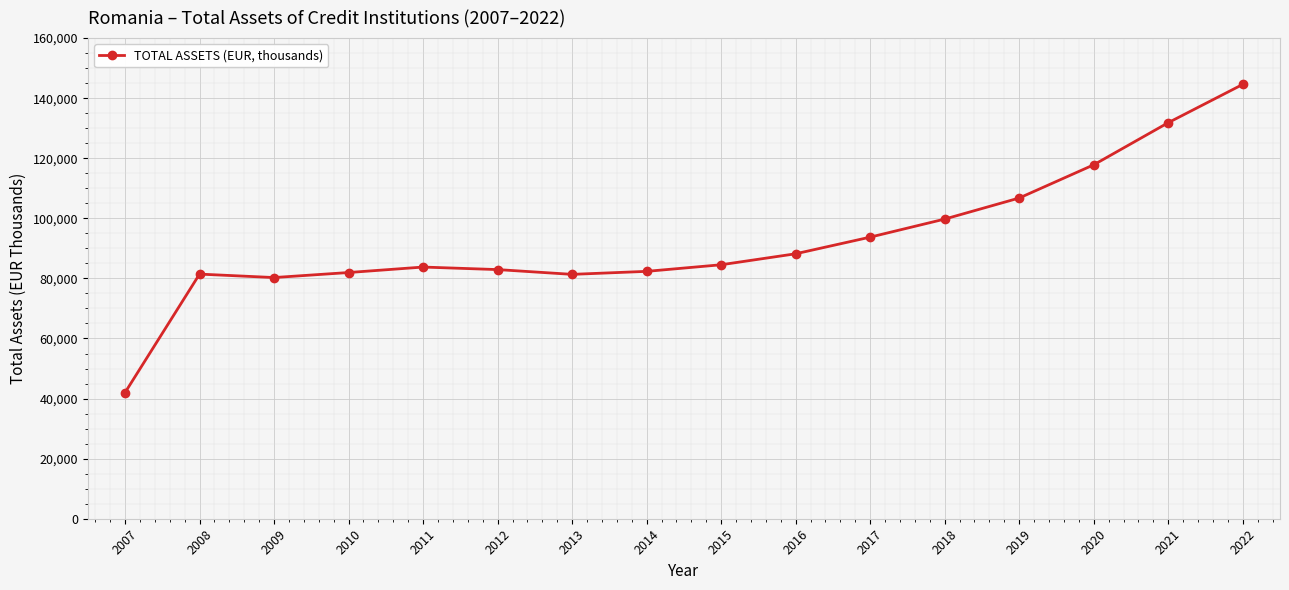

The chart shows a value of 49643.0 at 2020. True or false?

False